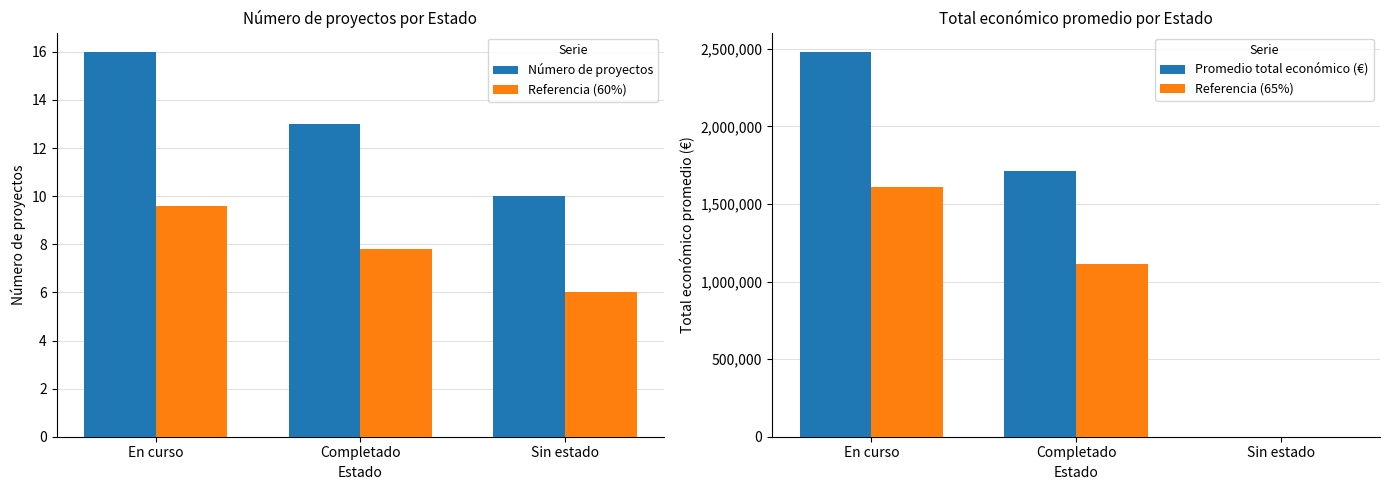

How many categories are shown in the chart?

3